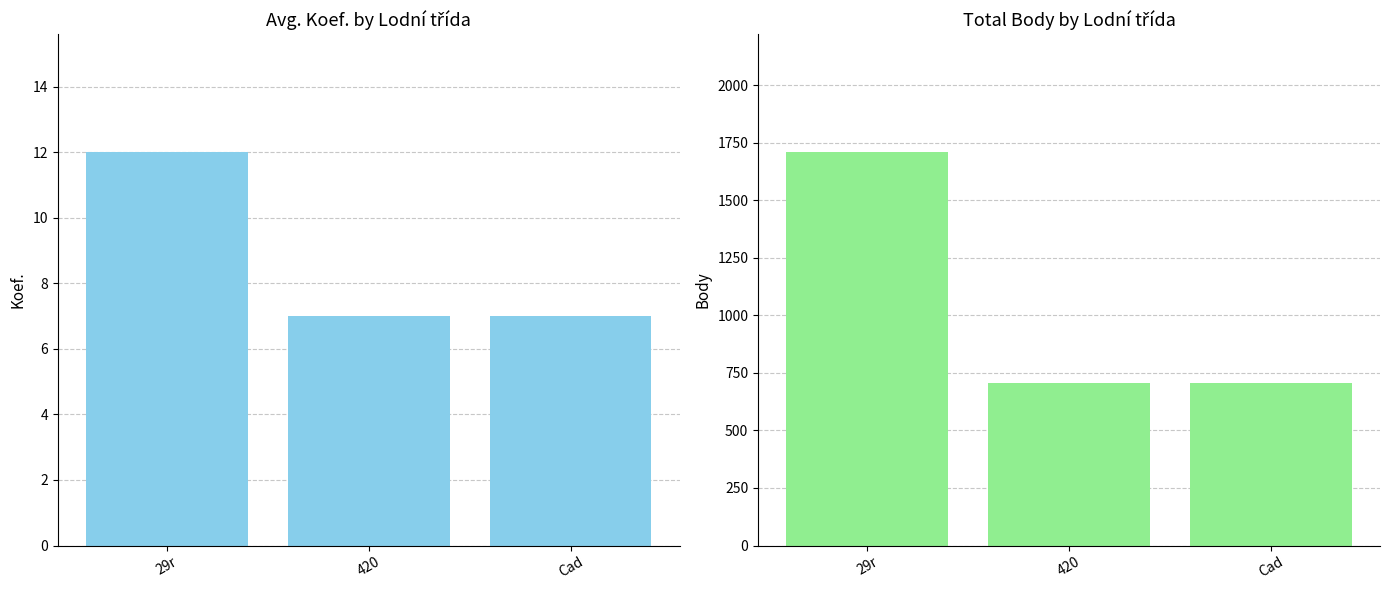

What position from the right is Cad?

1